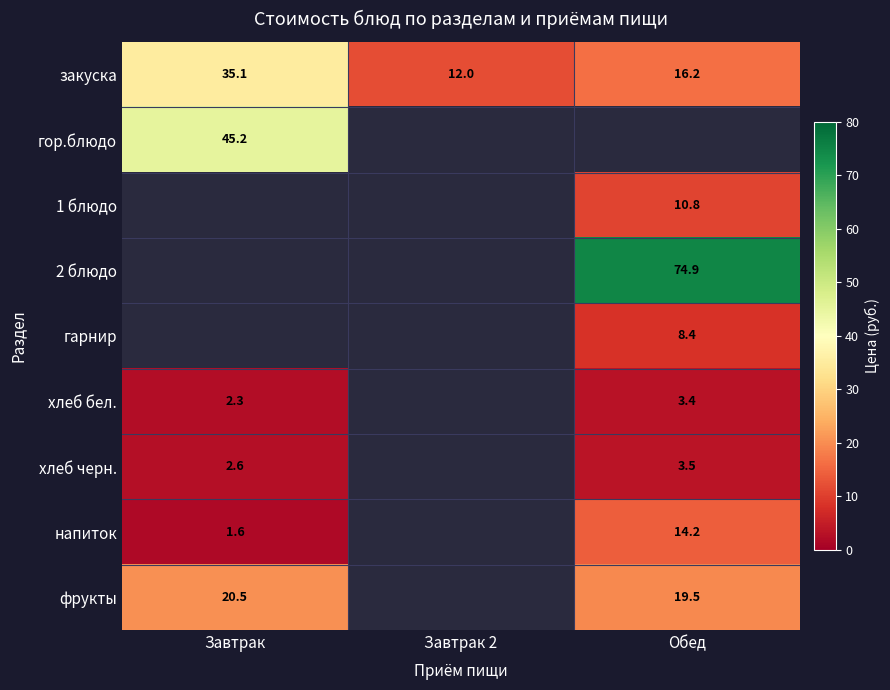

Is the value of 1 блюдо at Обед greater than the value of 2 блюдо at Обед?

No